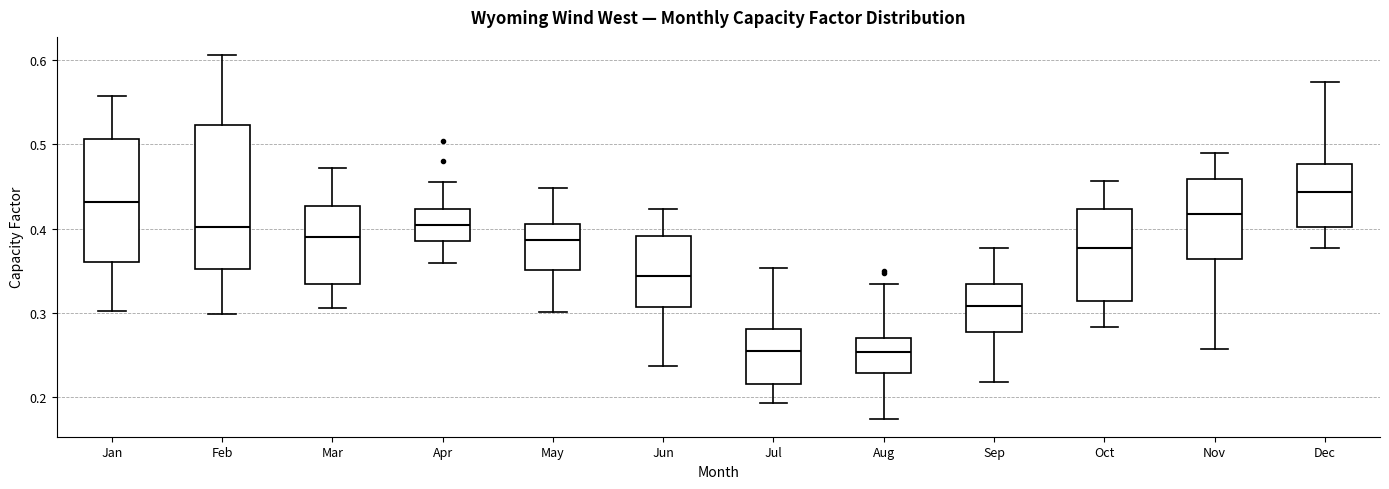

Which box is the tallest, from its lower edge to its upper edge?

Feb